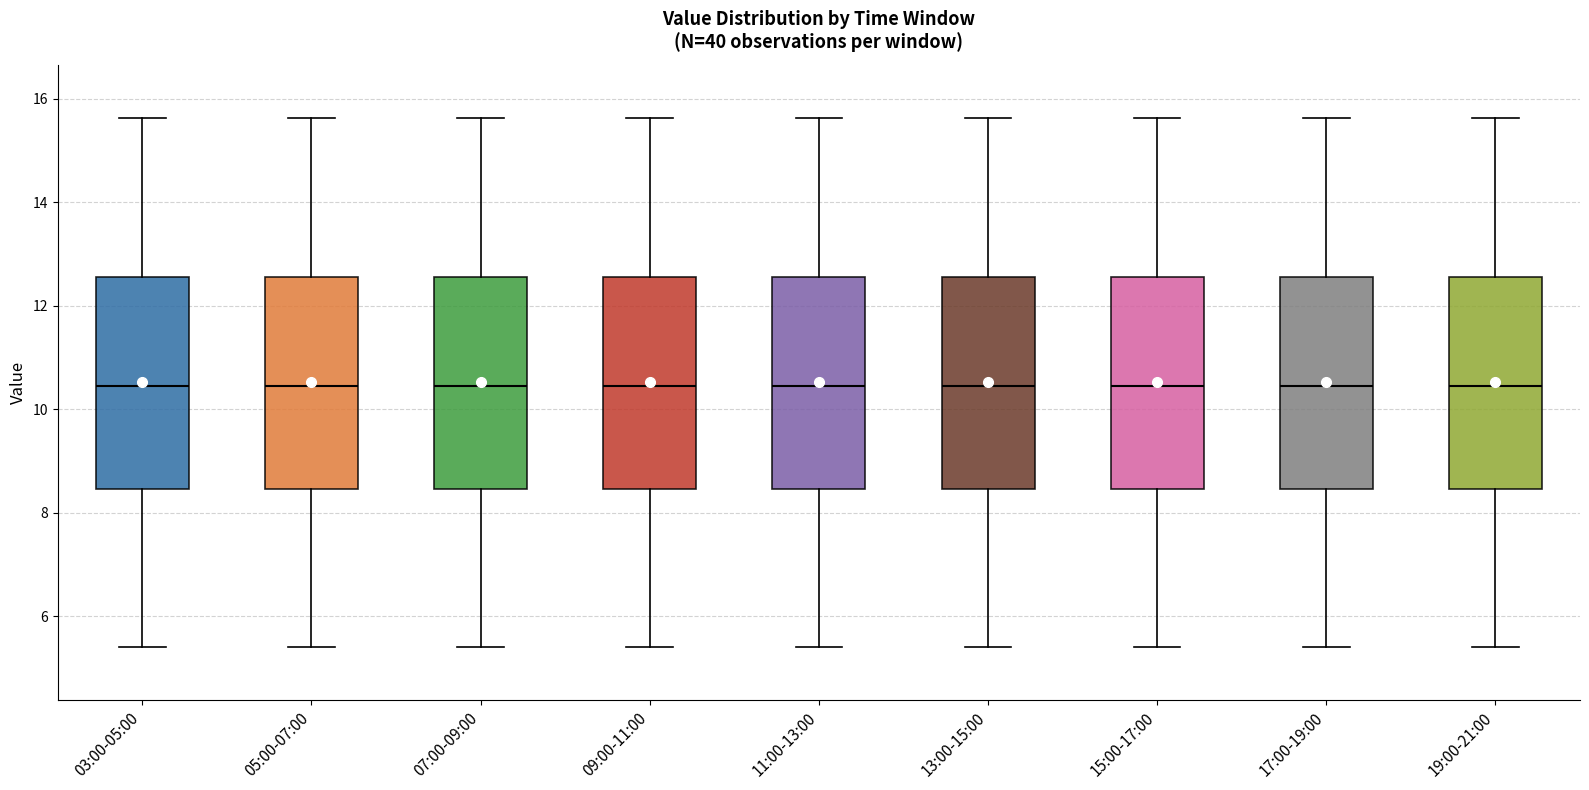

Reading left to right, read every box against the y-axis: the position of its median line, the range the box covers, and the ends of its whiskers. The values are not printed on the chart, so give them approximately, as read against the axis.

03:00-05:00: median 10.4, box 8.4 to 12.6, whiskers 5.4 to 15.6
05:00-07:00: median 10.4, box 8.4 to 12.6, whiskers 5.4 to 15.6
07:00-09:00: median 10.4, box 8.4 to 12.6, whiskers 5.4 to 15.6
09:00-11:00: median 10.4, box 8.4 to 12.6, whiskers 5.4 to 15.6
11:00-13:00: median 10.4, box 8.4 to 12.6, whiskers 5.4 to 15.6
13:00-15:00: median 10.4, box 8.4 to 12.6, whiskers 5.4 to 15.6
15:00-17:00: median 10.4, box 8.4 to 12.6, whiskers 5.4 to 15.6
17:00-19:00: median 10.4, box 8.4 to 12.6, whiskers 5.4 to 15.6
19:00-21:00: median 10.4, box 8.4 to 12.6, whiskers 5.4 to 15.6